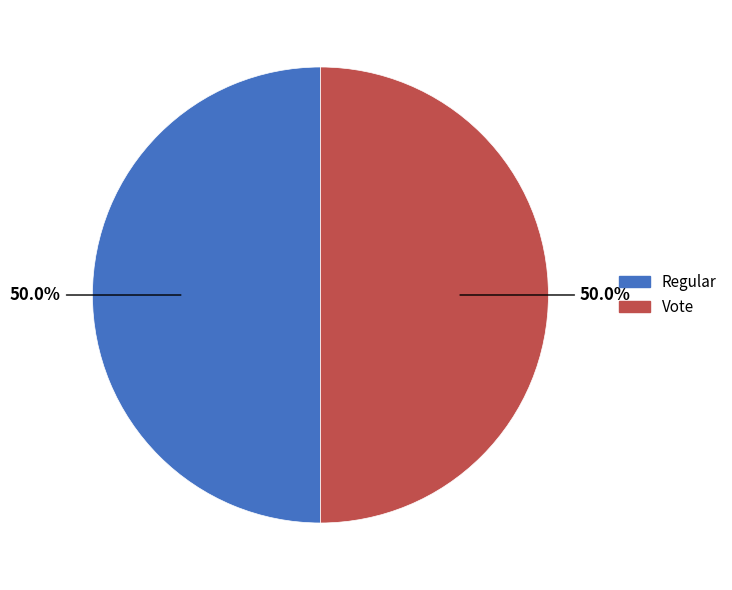

Approximately how many times larger is the value at Regular compared to Vote?

1.0